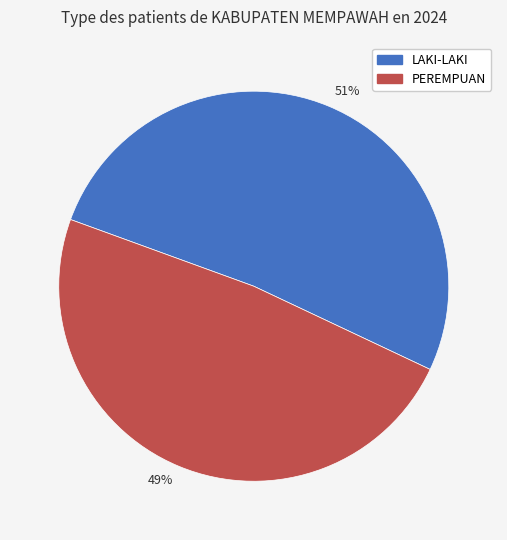

To the nearest percent, what is the average slice percentage?

50%